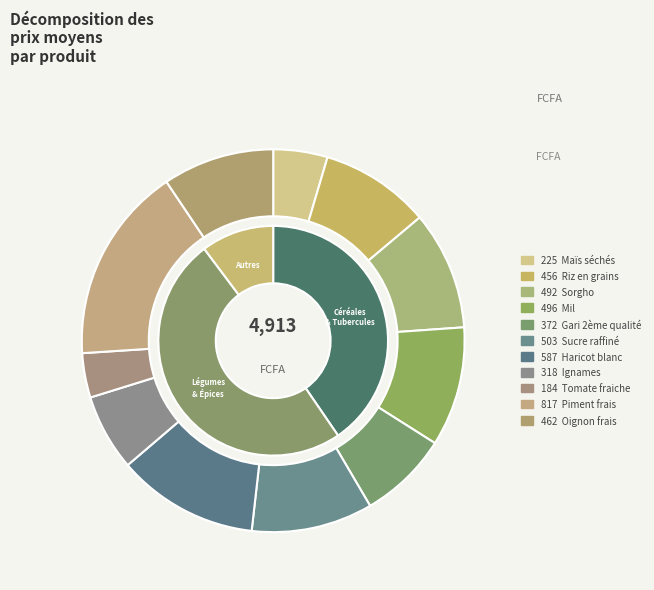

Count the number of slices in the pie.

11